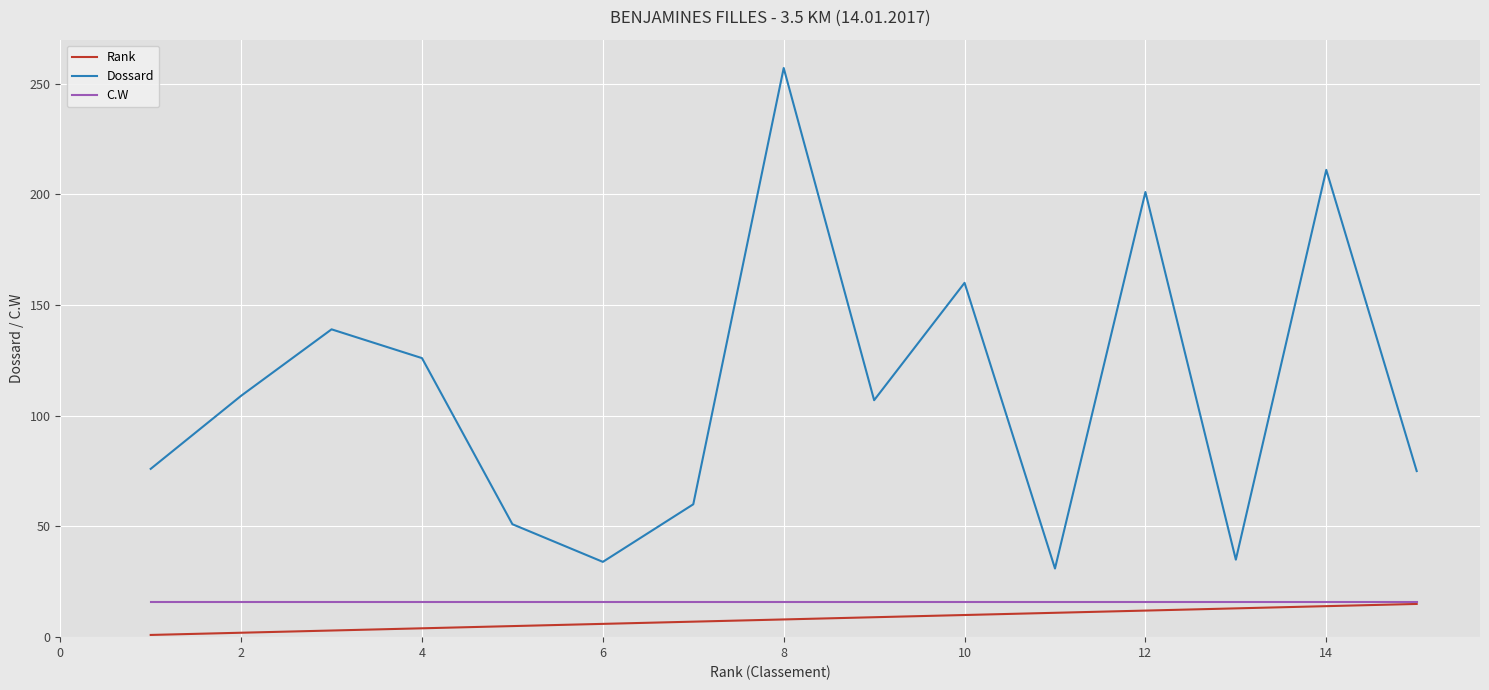

True or false: C.W and Dossard intersect in this chart.

False